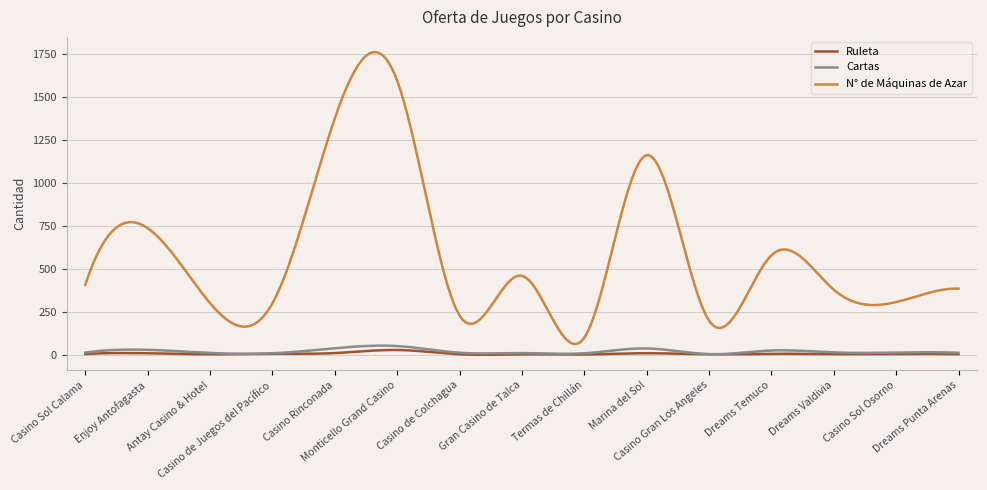

True or false: N° de Máquinas de Azar and Cartas cross at least once.

False